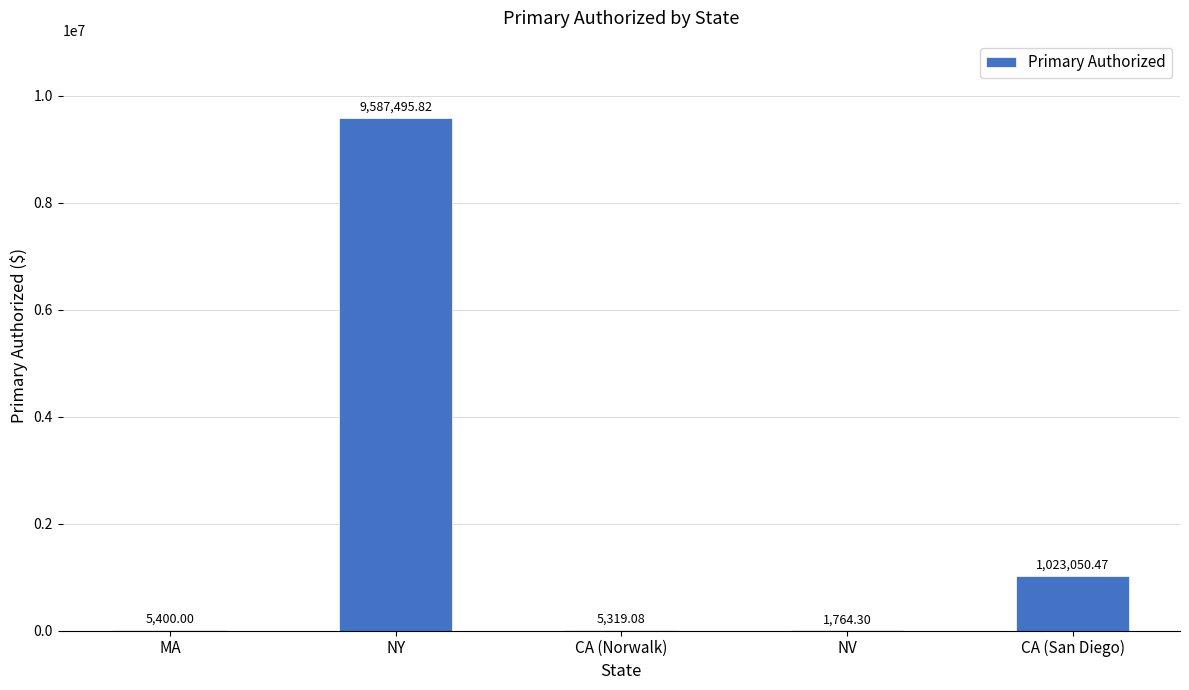

Approximately how many times larger is the value at NY compared to MA?

1775.5